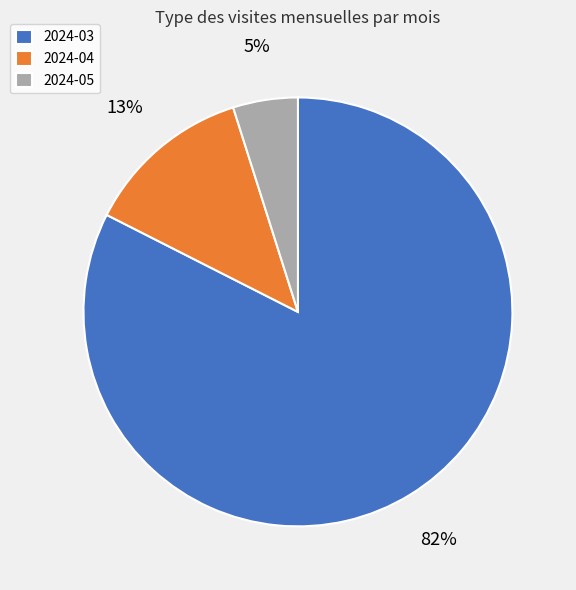

Which slice is the largest?

2024-03